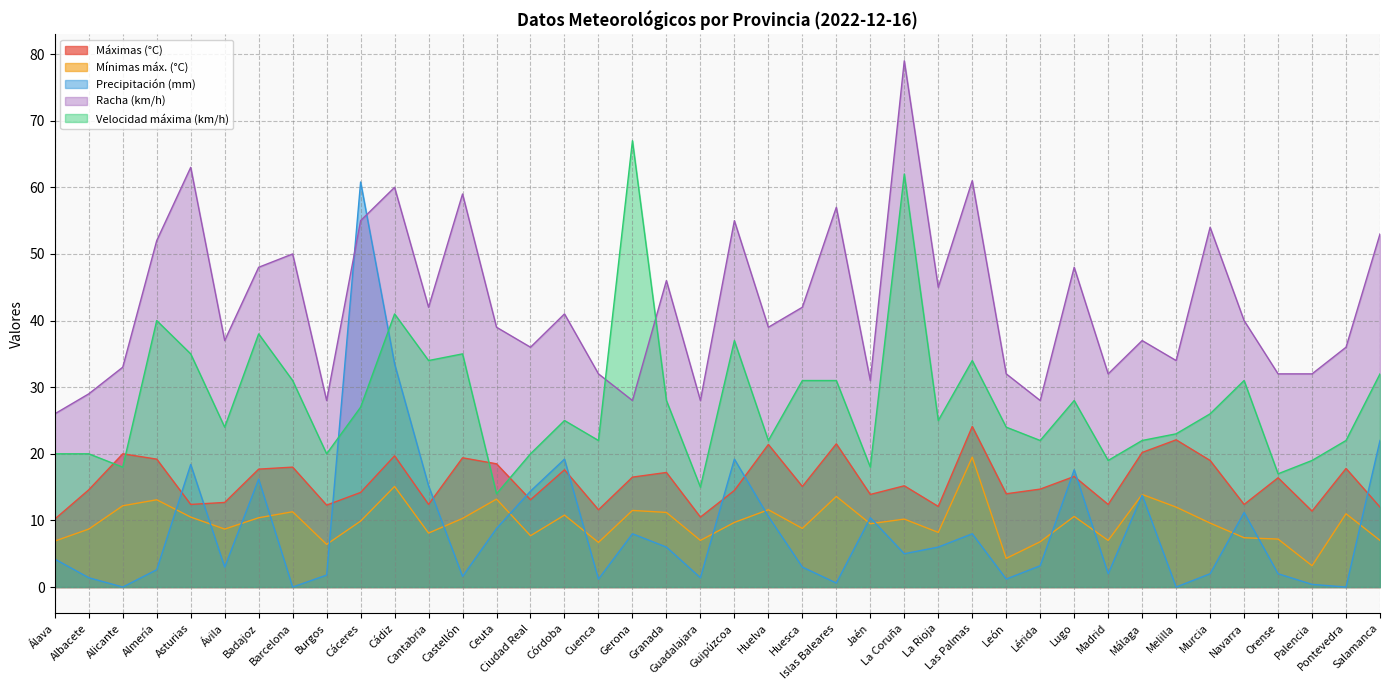

What is the maximum value shown in the chart?

79.0